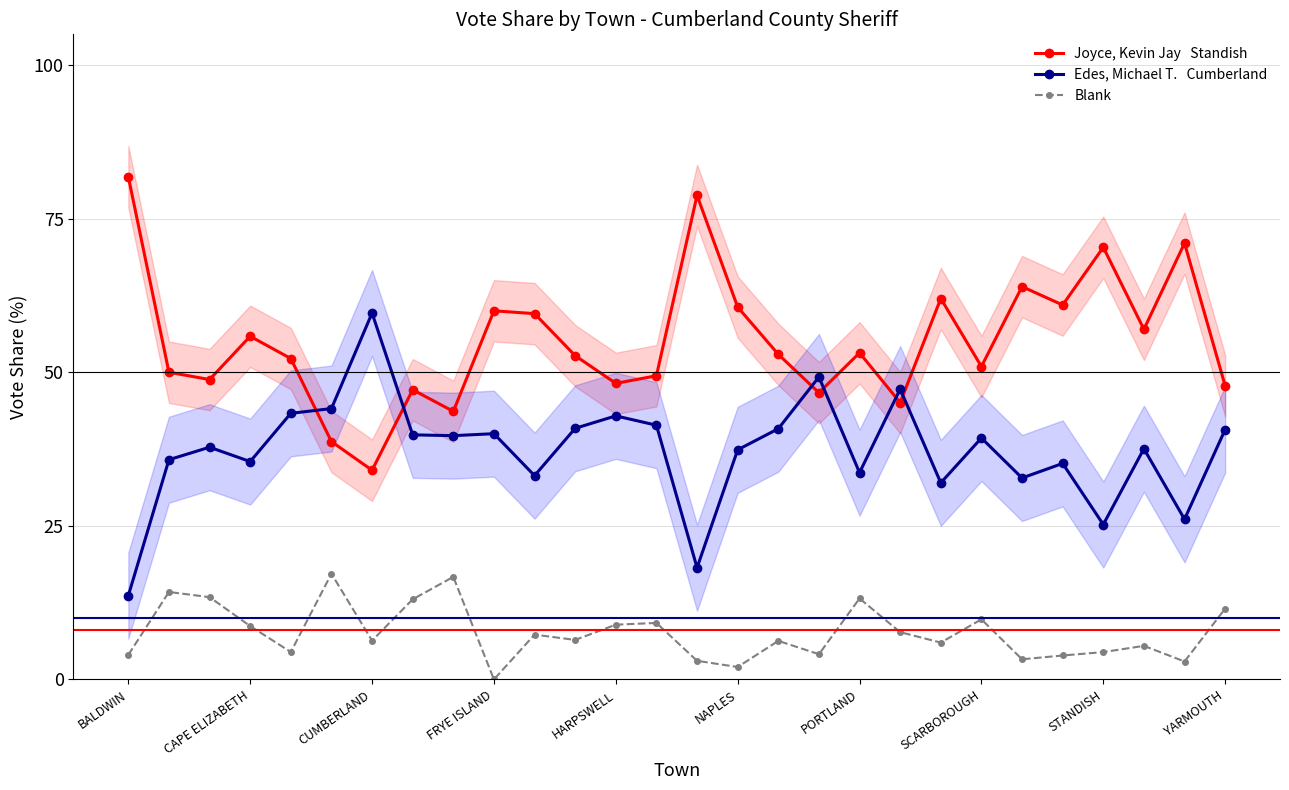

True or false: Blank and Edes, Michael T.   Cumberland cross at least once.

False